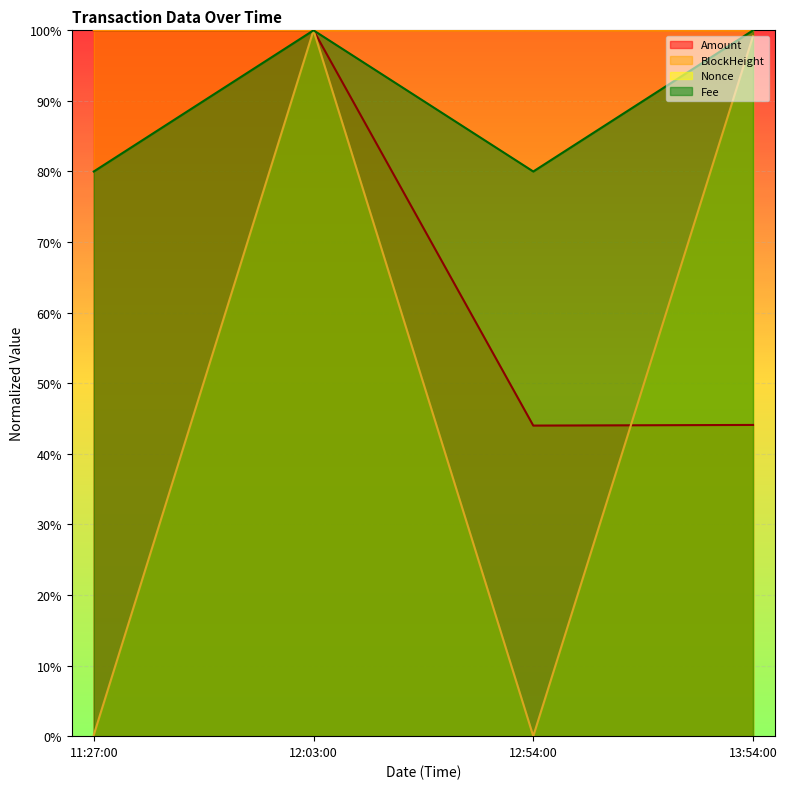

At how many categories does at least one series exceed 0?

4